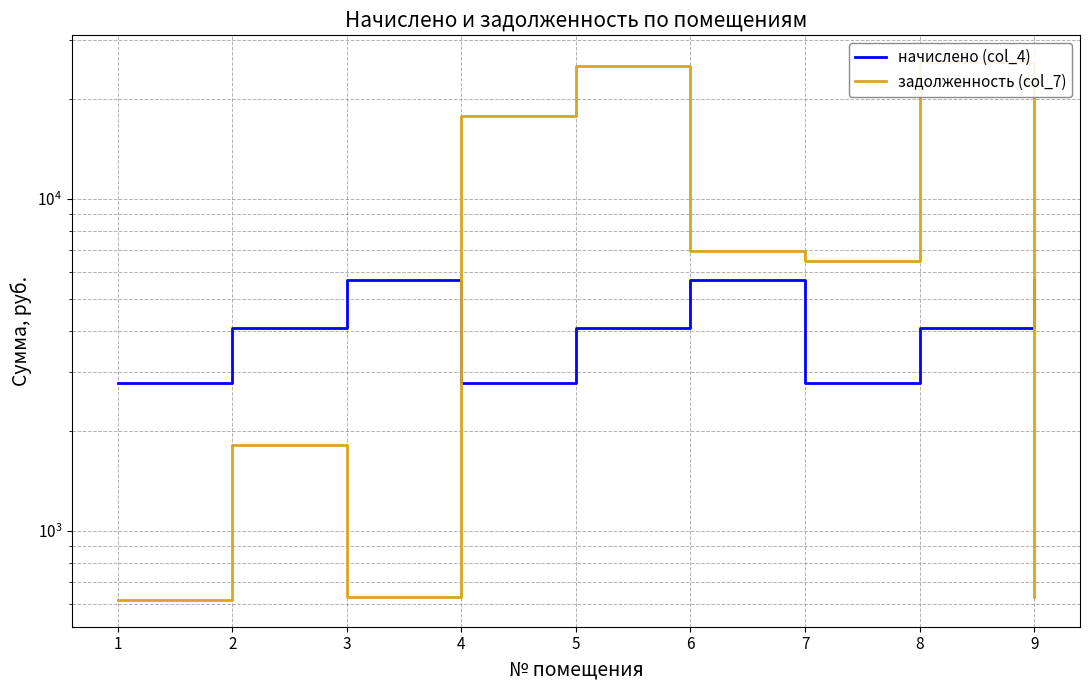

Where does the начислено (col_4) series first go above 4089?

2